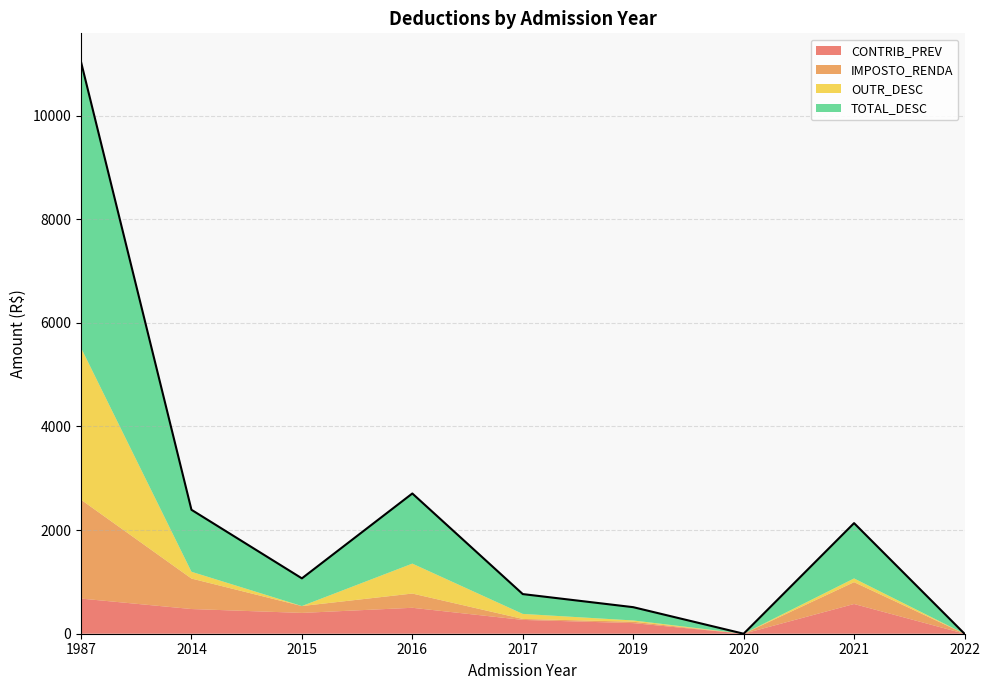

At which category does OUTR_DESC reach its first local peak?

2016